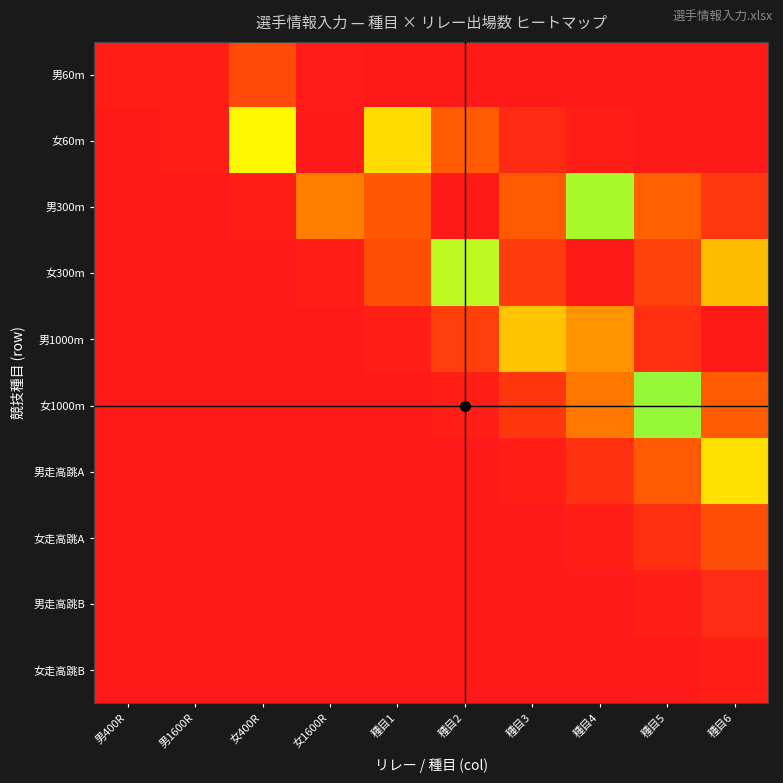

At 種目4, list the series in order from largest to smallest.

女300m, 男1000m, 男300m, 女1000m, 男走高跳A, 女走高跳A, 女60m, 男走高跳B, 女走高跳B, 男60m